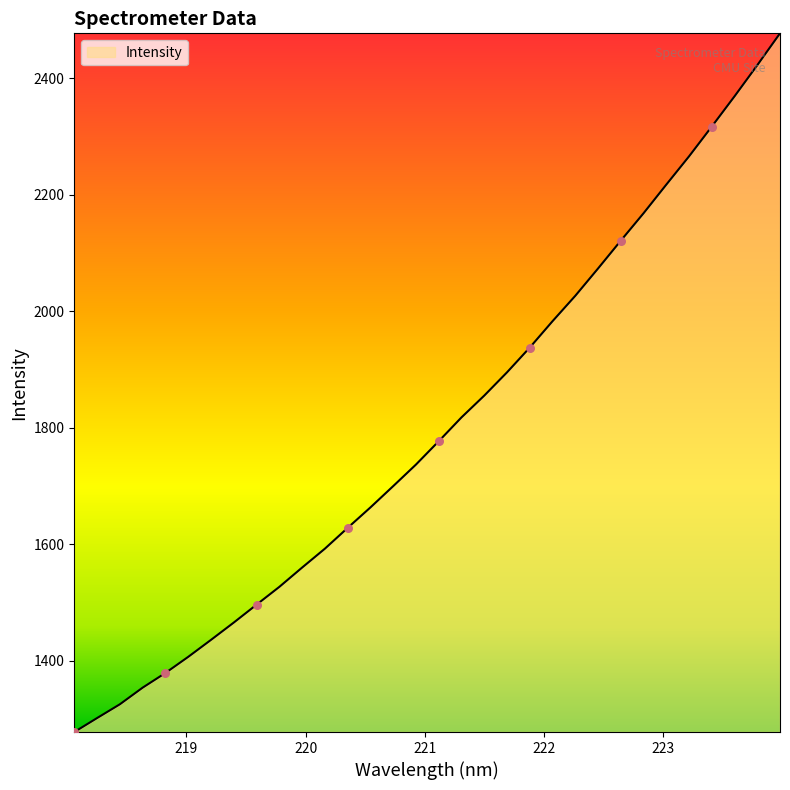

What is the greatest value displayed?

2476.7